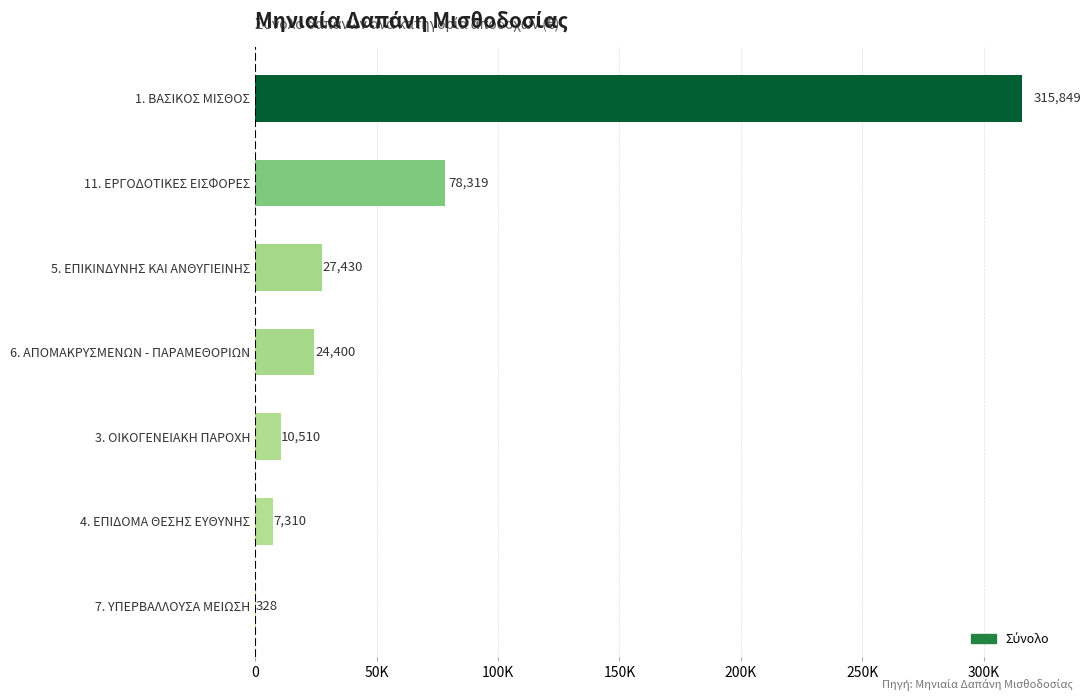

Count the number of categories in the chart.

7